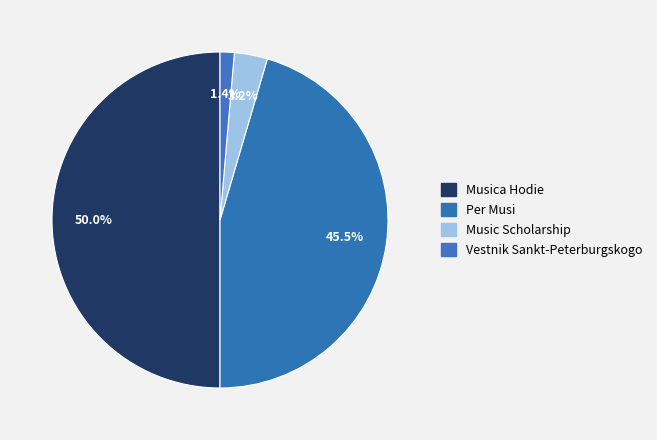

To the nearest percent, what portion does Per Musi represent?

45%